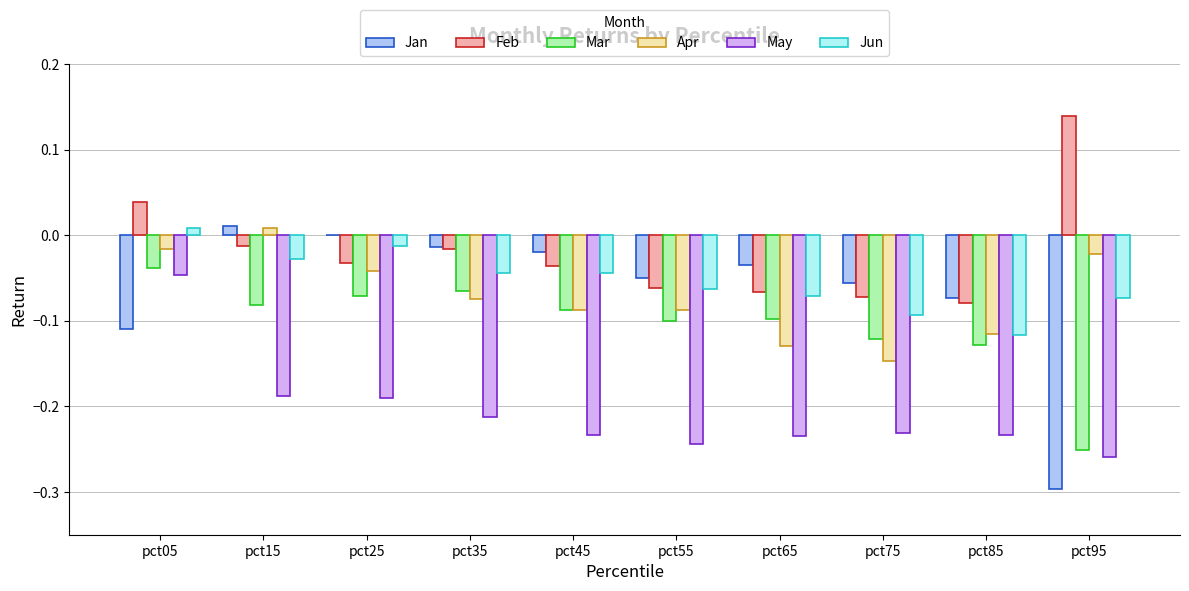

What is the total value across all series at pct45?

-0.5